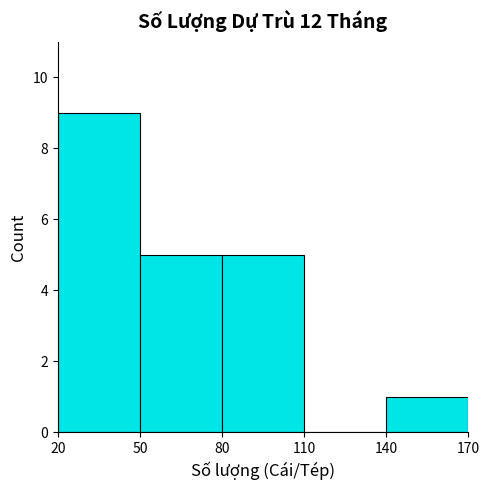

What is the height of the bar covering 80 to 110 on the x-axis? The values are not printed on the chart, so give them approximately, as read against the axis.

5